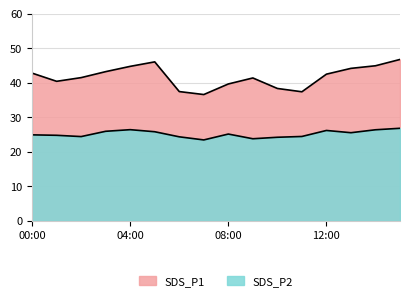

List the series in order of their overall mean, lowest first.

SDS_P2, SDS_P1